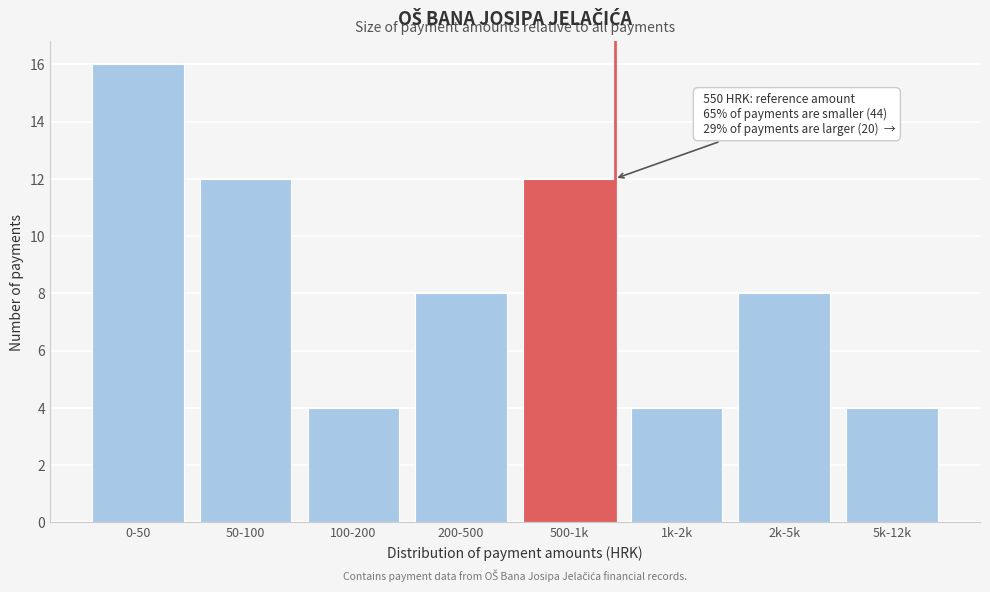

Reading right to left, extract all data points from this chart.

4	8	4	12	8	4	12	16